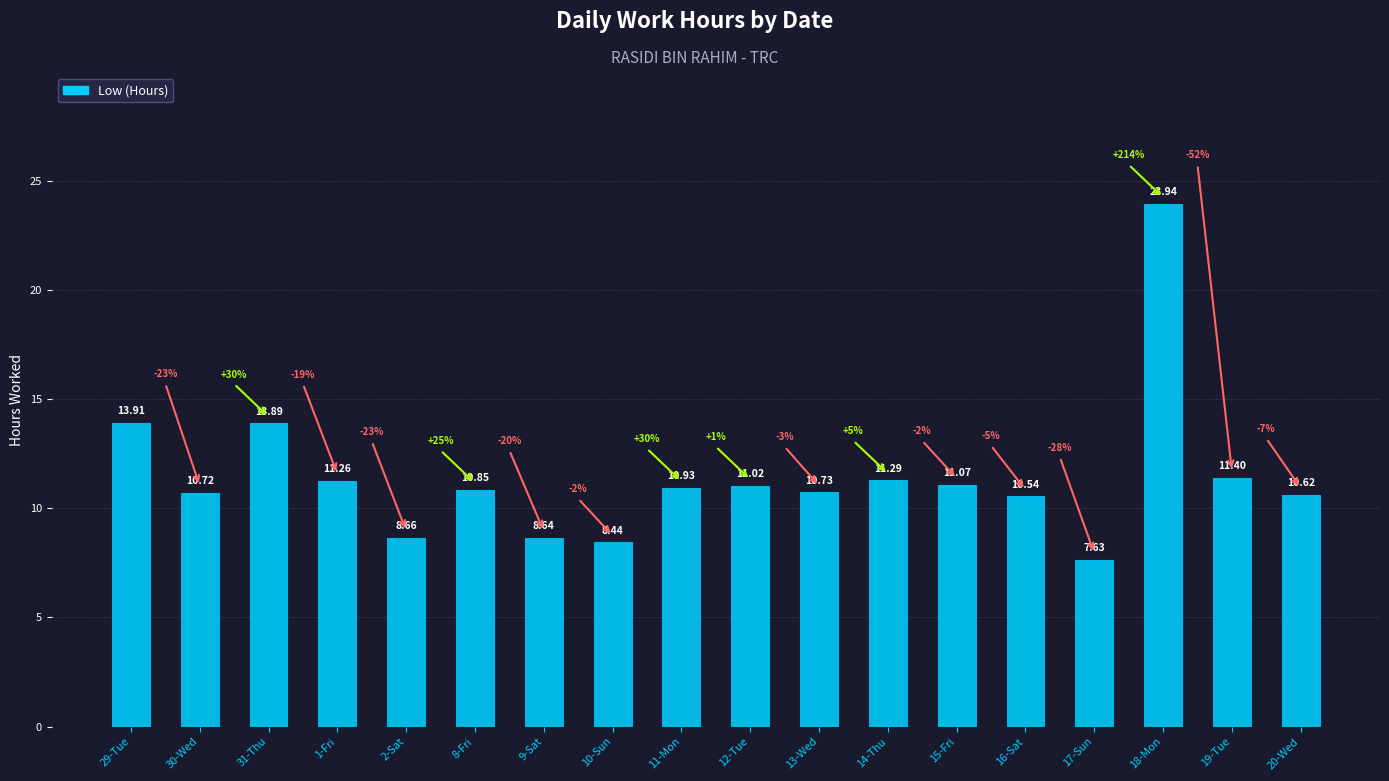

Count the number of values greater than 10.

14